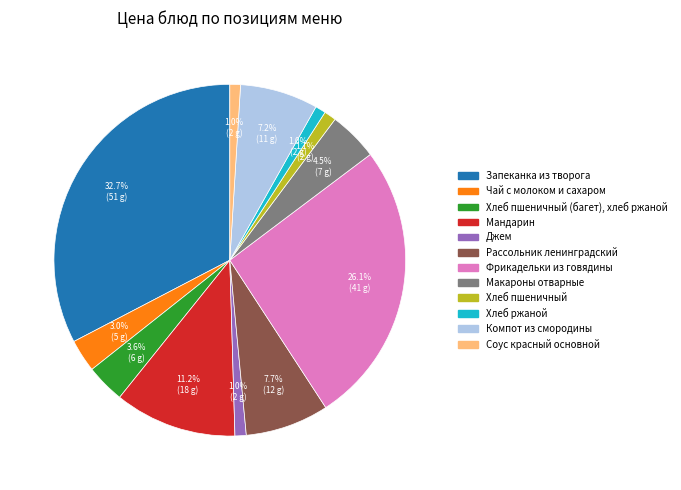

Is there any slice that represents more than half of the pie?

No